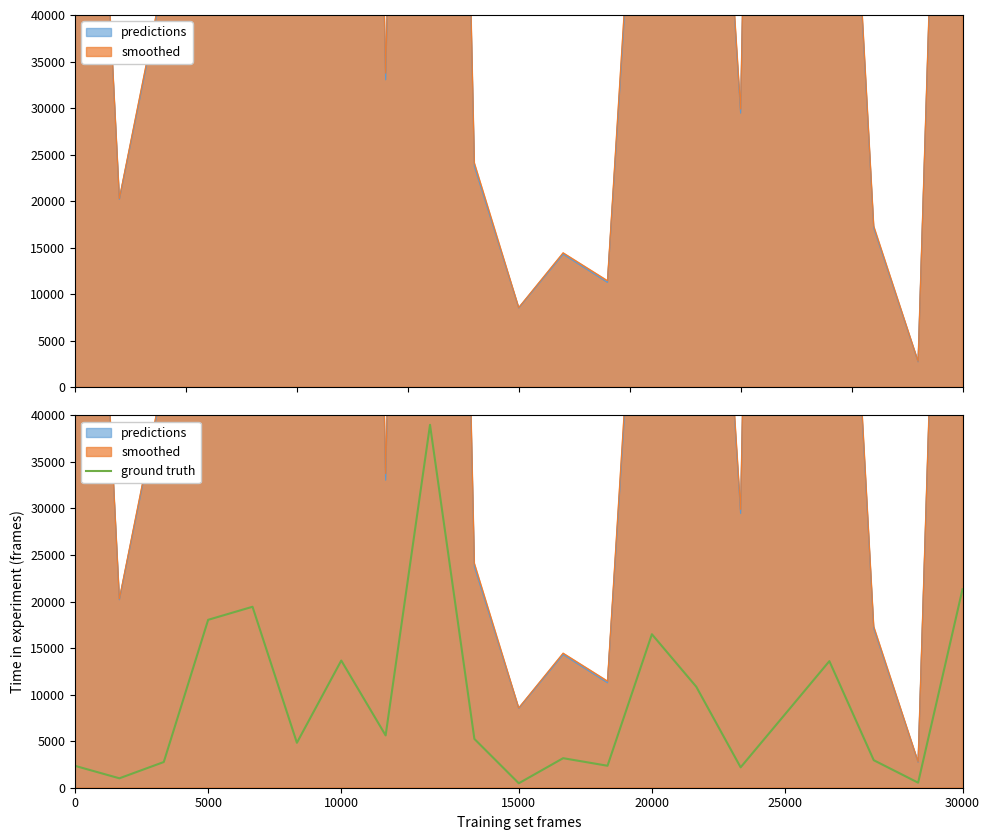

What is the difference between the maximum and second lowest values?

38442.5